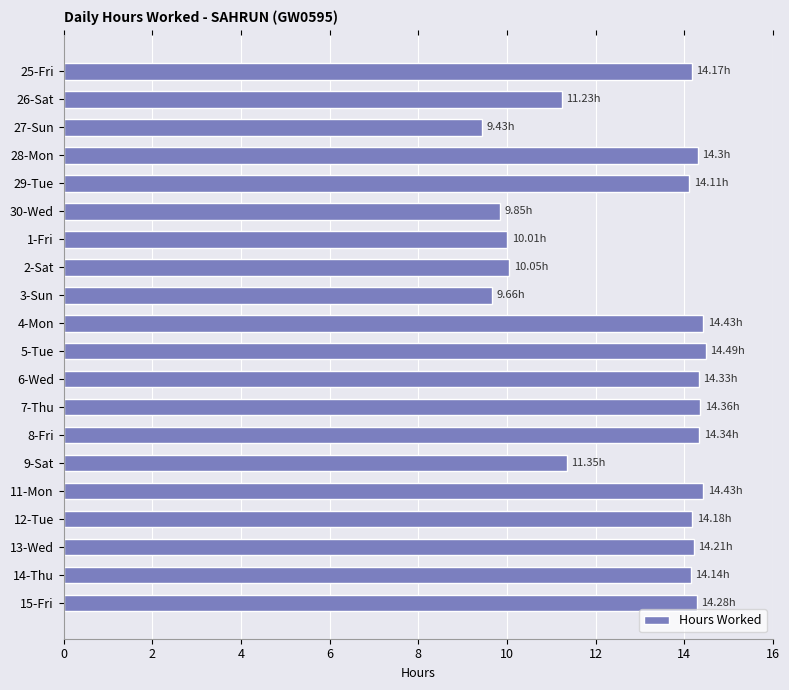

What is the average value?

12.9